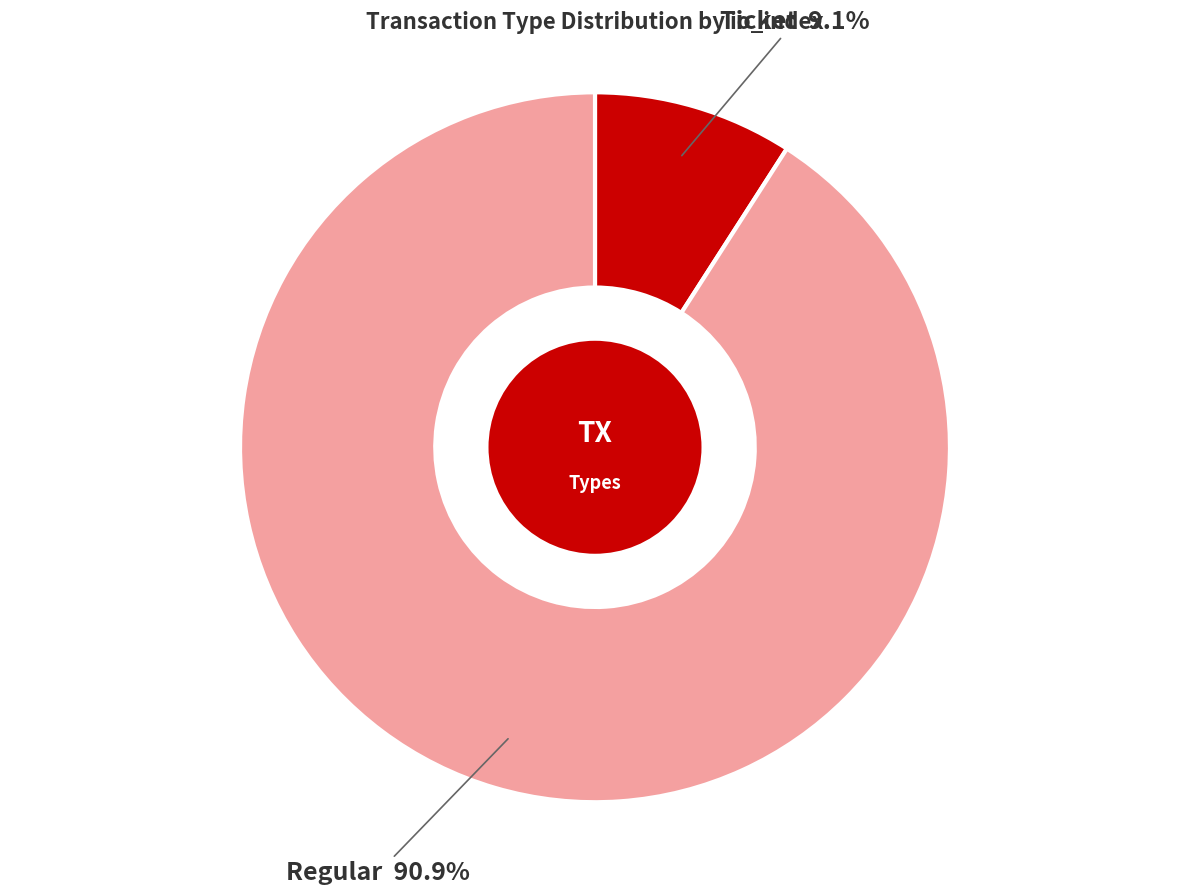

What percentage is NOT represented by Ticket?

90.9%